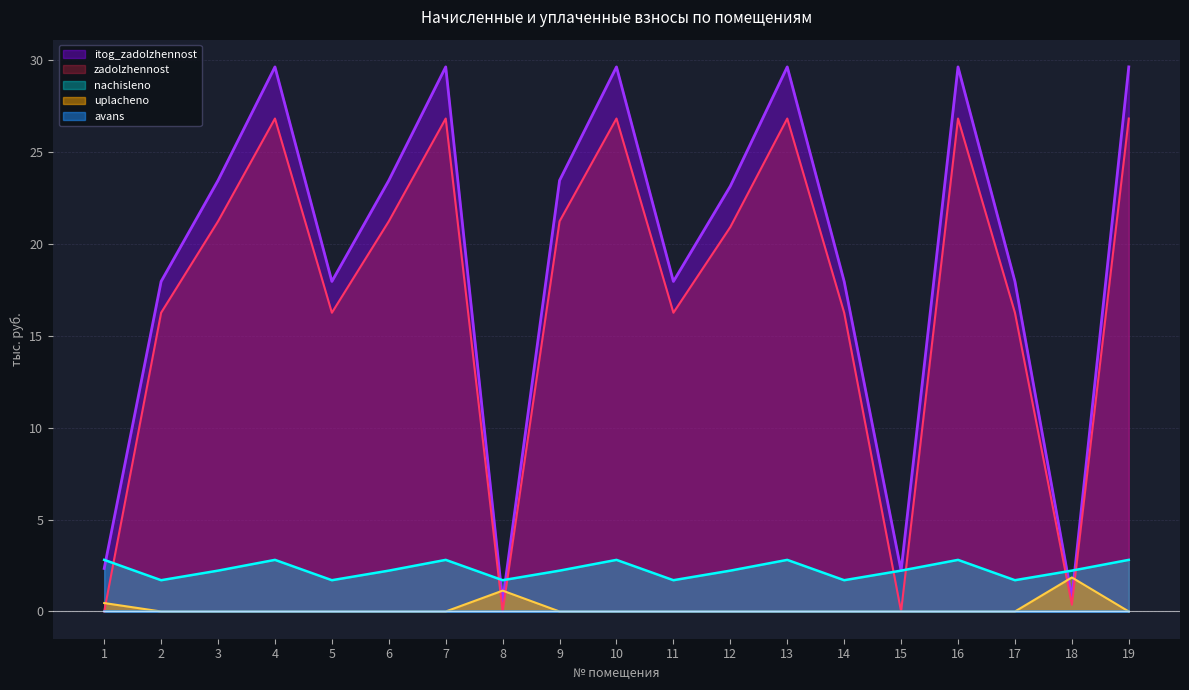

Reading left to right, transcribe all the data shown in this chart.

zadolzhennost: 1=0.0	2=16.2	3=21.2	4=26.8	5=16.2	6=21.2	7=26.8	8=0.0	9=21.2	10=26.8	11=16.2	12=20.9	13=26.8	14=16.2	15=0.0	16=26.8	17=16.2	18=0.4	19=26.8
avans: 1=0.0	2=0.0	3=0.0	4=0.0	5=0.0	6=0.0	7=0.0	8=0.0	9=0.0	10=0.0	11=0.0	12=0.0	13=0.0	14=0.0	15=0.0	16=0.0	17=0.0	18=0.0	19=0.0
nachisleno: 1=2.8	2=1.7	3=2.2	4=2.8	5=1.7	6=2.2	7=2.8	8=1.7	9=2.2	10=2.8	11=1.7	12=2.2	13=2.8	14=1.7	15=2.2	16=2.8	17=1.7	18=2.2	19=2.8
uplacheno: 1=0.5	2=0.0	3=0.0	4=0.0	5=0.0	6=0.0	7=0.0	8=1.1	9=0.0	10=0.0	11=0.0	12=0.0	13=0.0	14=0.0	15=0.0	16=0.0	17=0.0	18=1.9	19=0.0
itog_zadolzhennost: 1=2.3	2=17.9	3=23.4	4=29.6	5=17.9	6=23.4	7=29.6	8=0.6	9=23.4	10=29.6	11=17.9	12=23.1	13=29.6	14=17.9	15=2.2	16=29.6	17=17.9	18=0.7	19=29.6